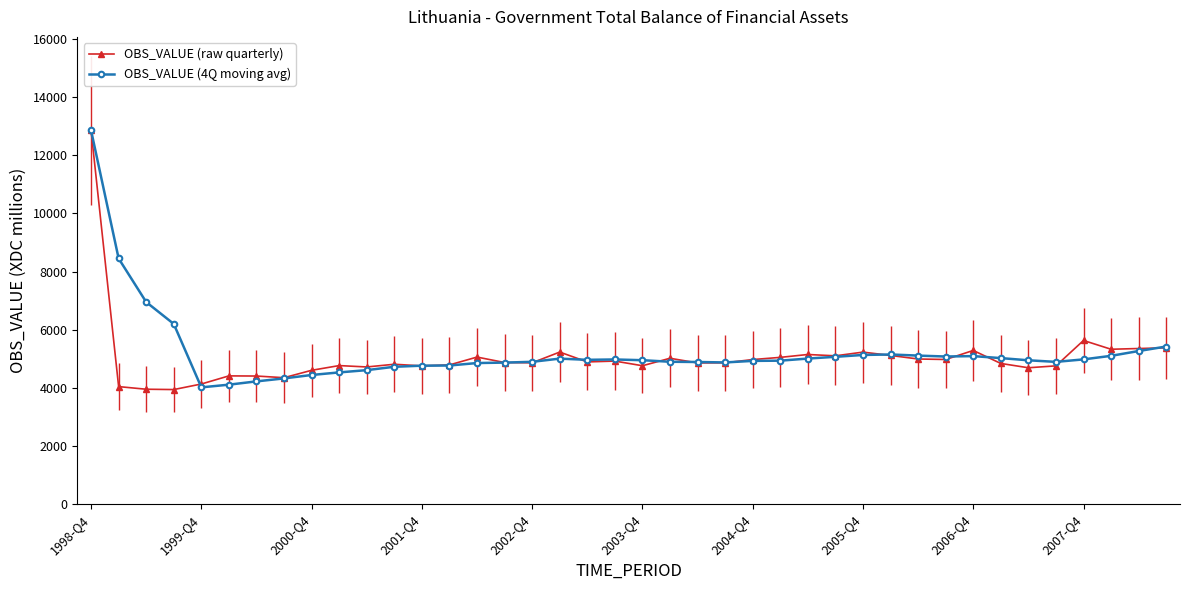

What is the value of the OBS_VALUE (4Q moving avg) point at the 12th from the left?

4724.7